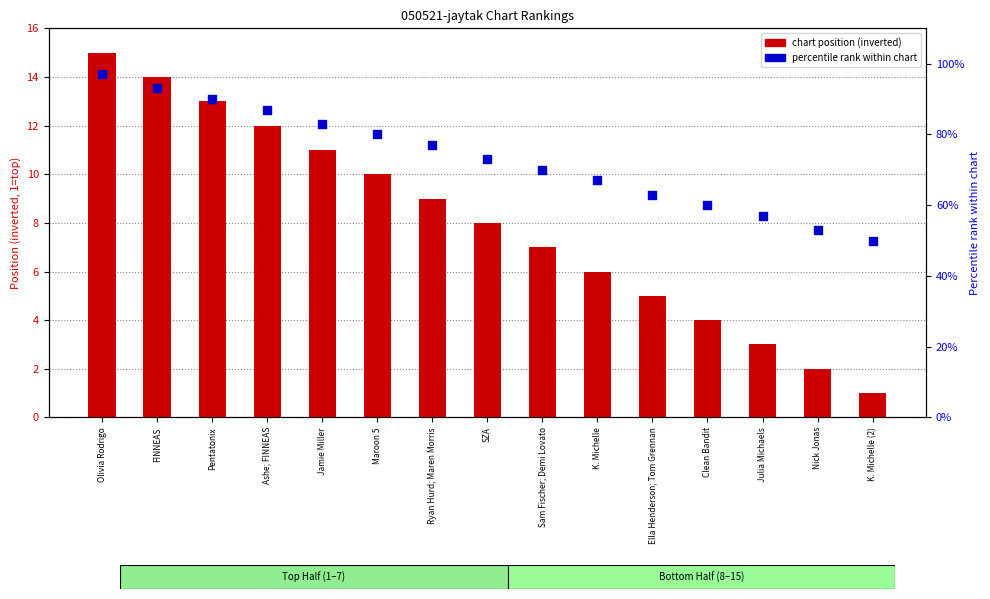

What are all the series names shown in the legend?

chart position (inverted), percentile rank within chart